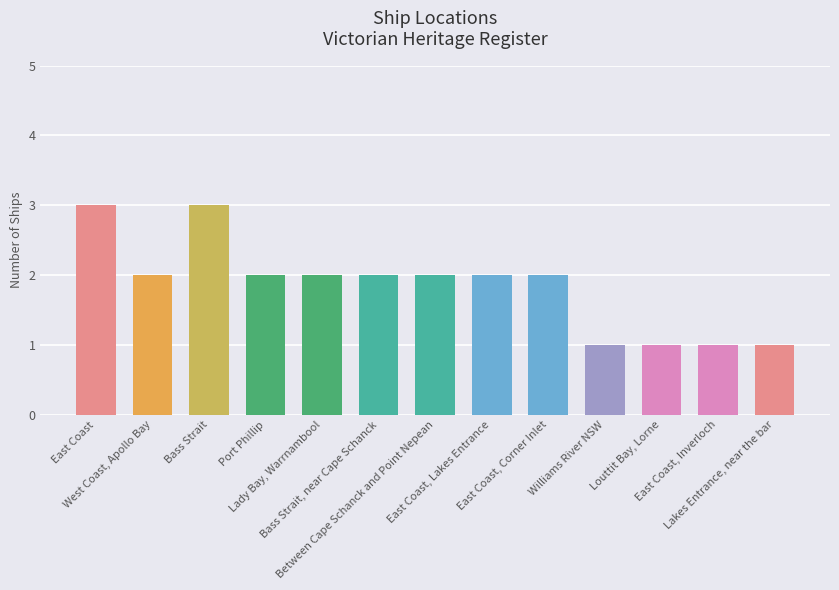

What is the maximum value shown in the chart?

3